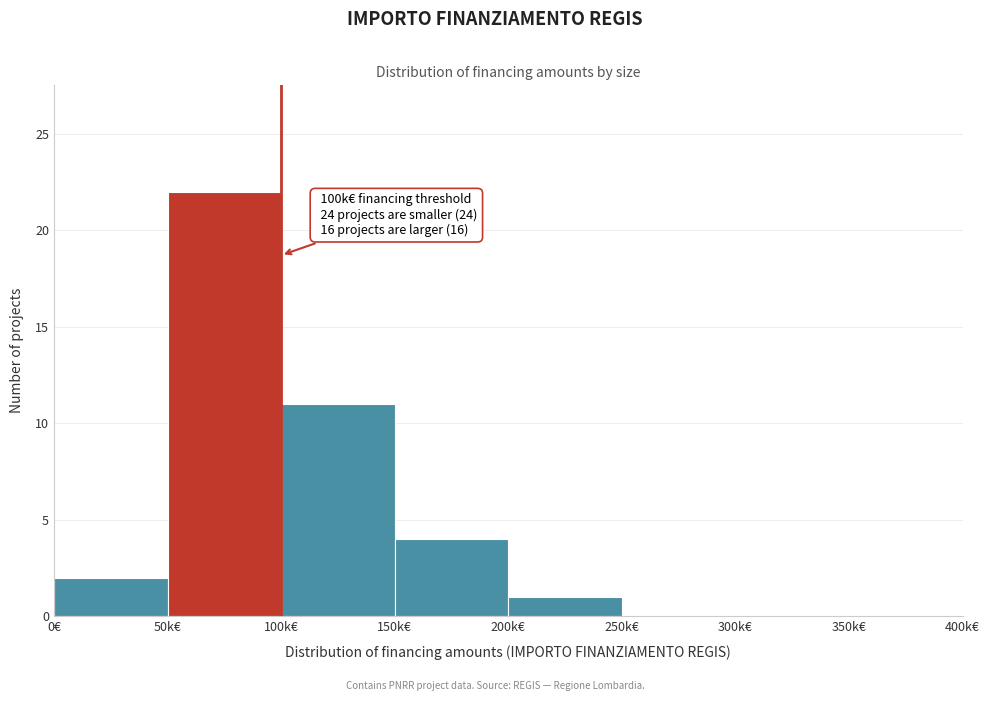

Reading left to right, what are all the values shown in this chart?

0€=2	50k€=22	100k€=11	150k€=4	200k€=1	250k€=0	300k€=0	350k€=0